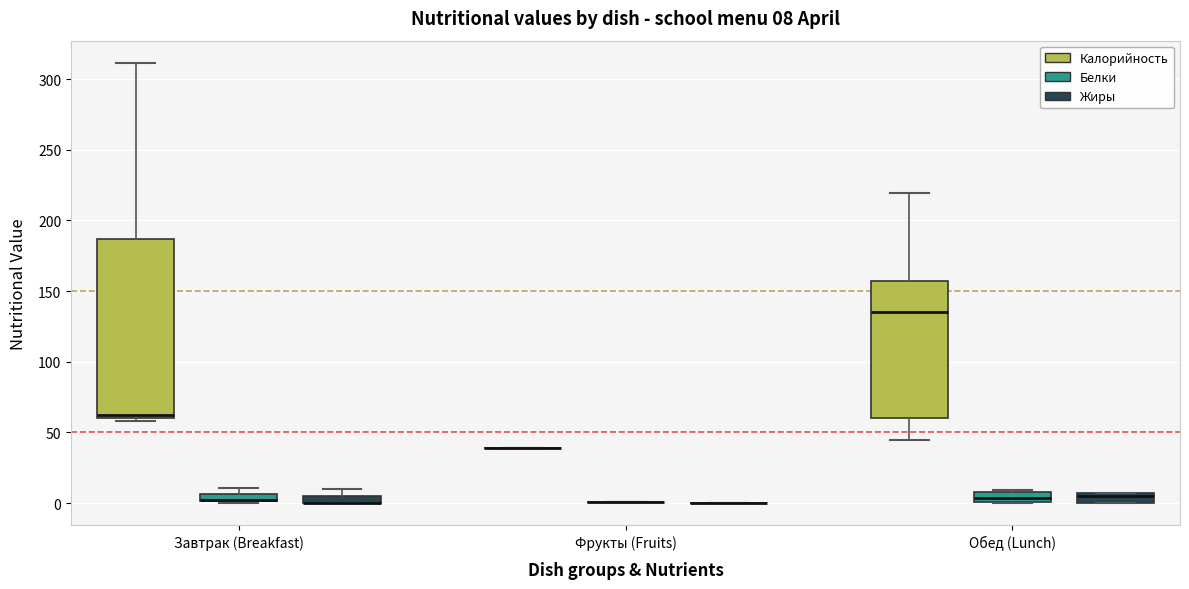

Comparing the boxes themselves (not the whiskers), which one is the tallest?

Завтрак (Breakfast) (Калорийность)